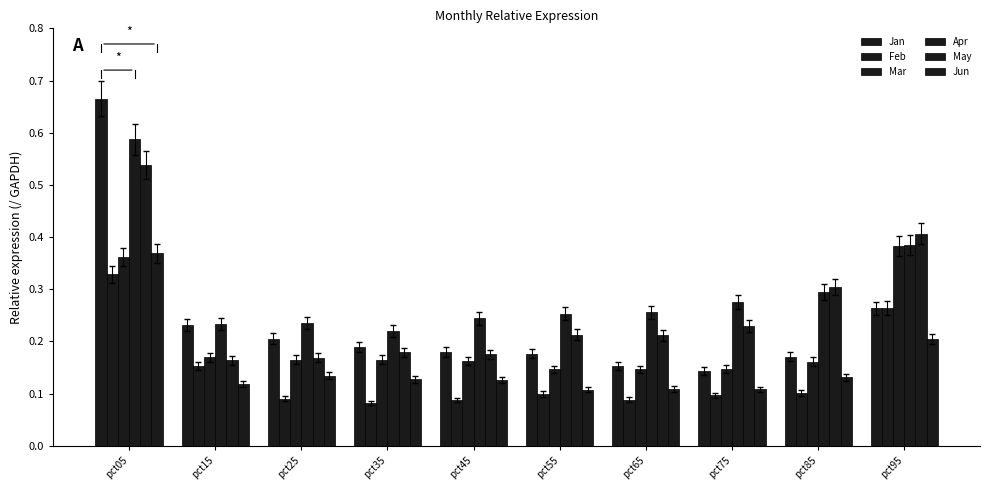

What is the total value across all series at pct95?

1.9